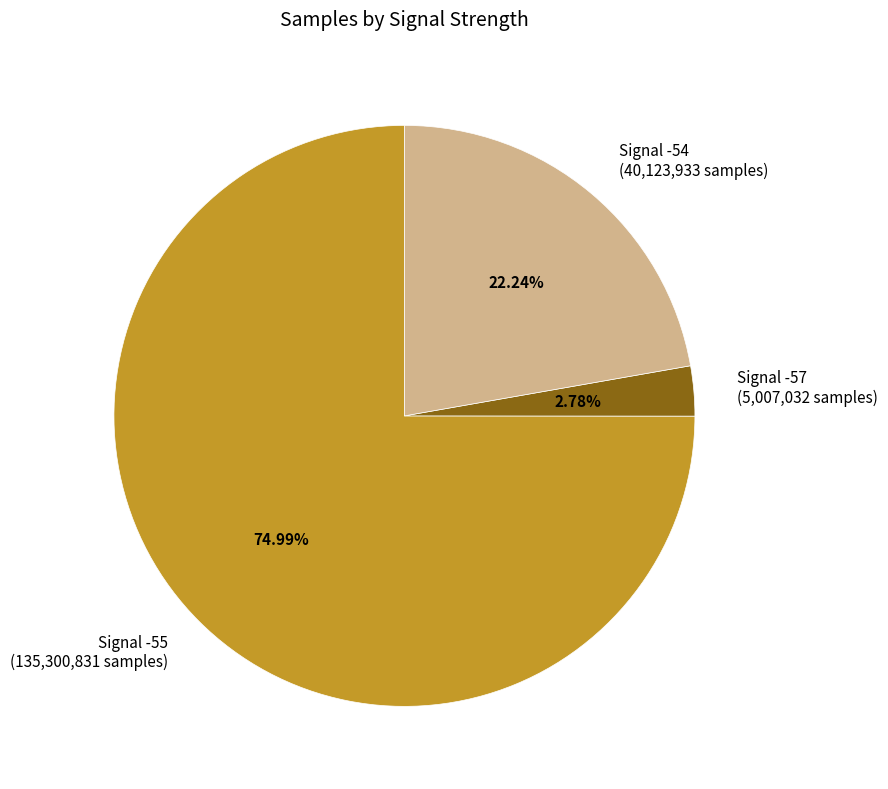

To the nearest percent, what is the average slice percentage?

33%